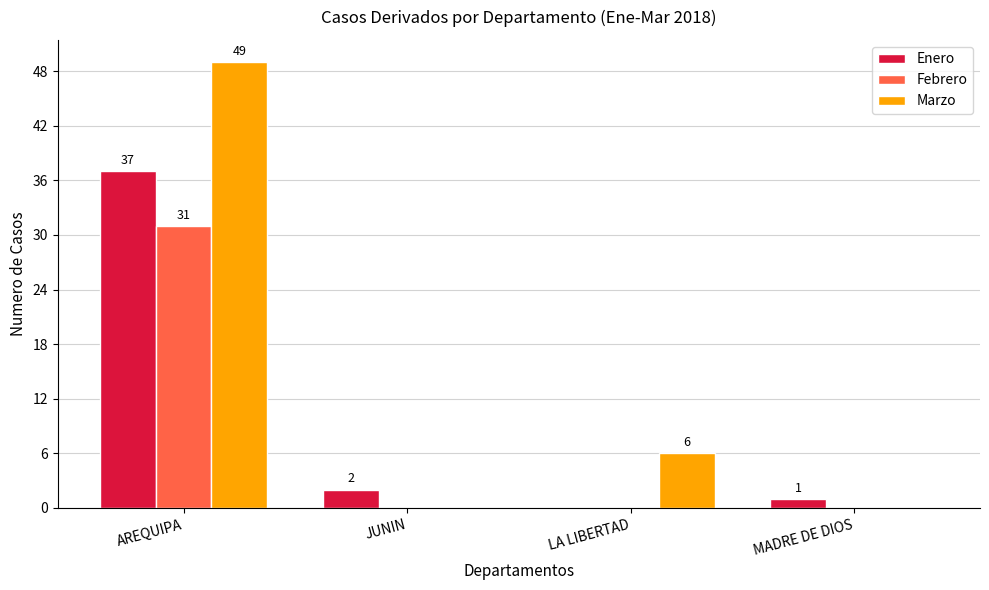

The Marzo series shows 49 at AREQUIPA. True or false?

True